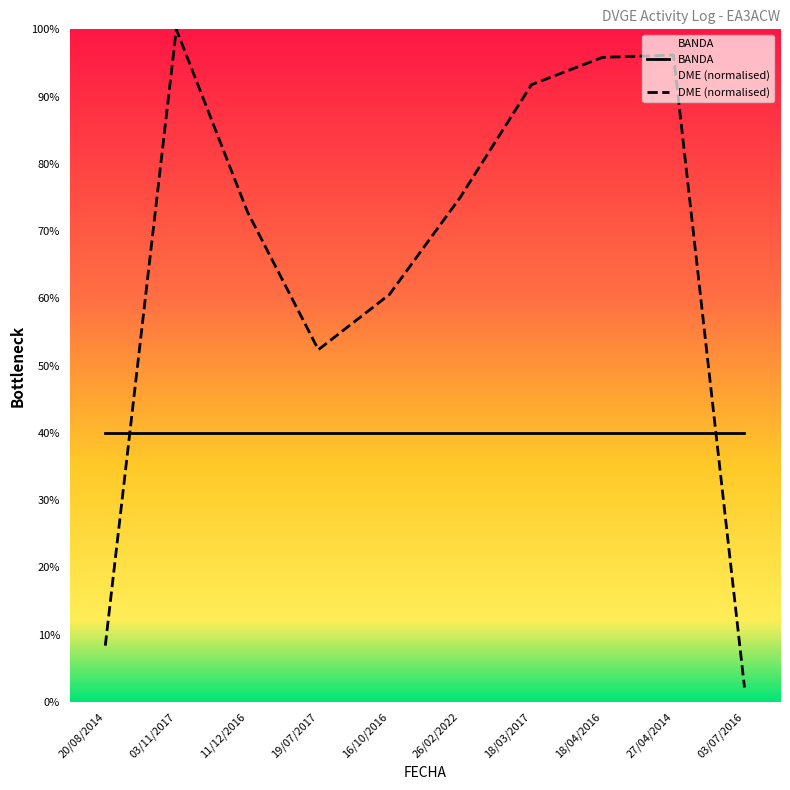

What is the greatest value displayed?

100.0